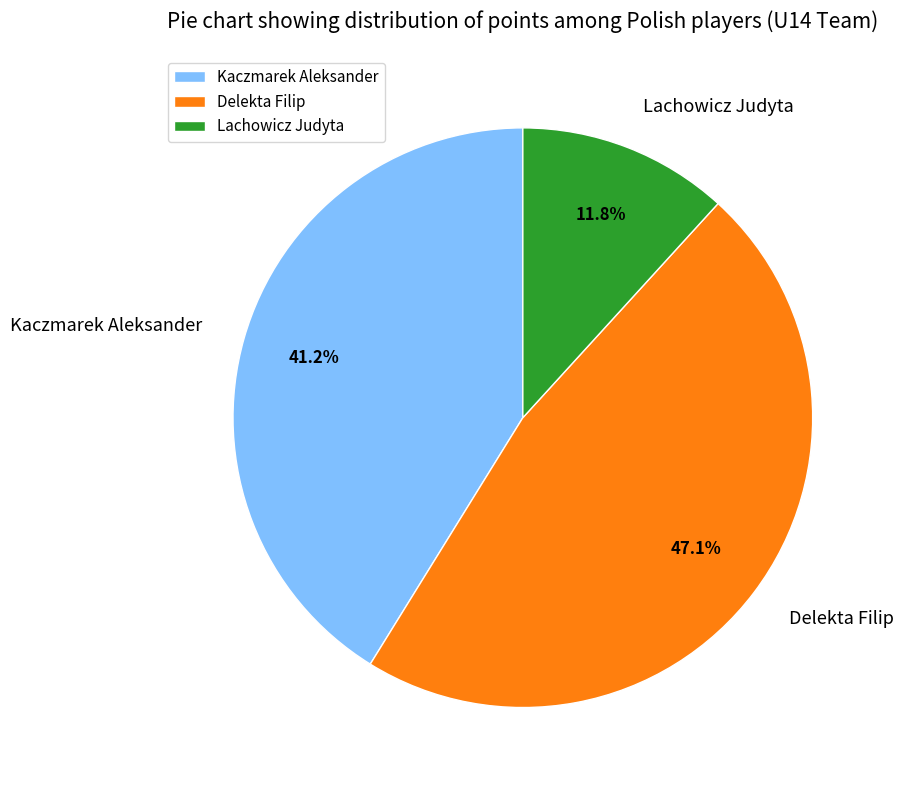

What percentage is the Kaczmarek Aleksander slice, to the nearest percent?

41%